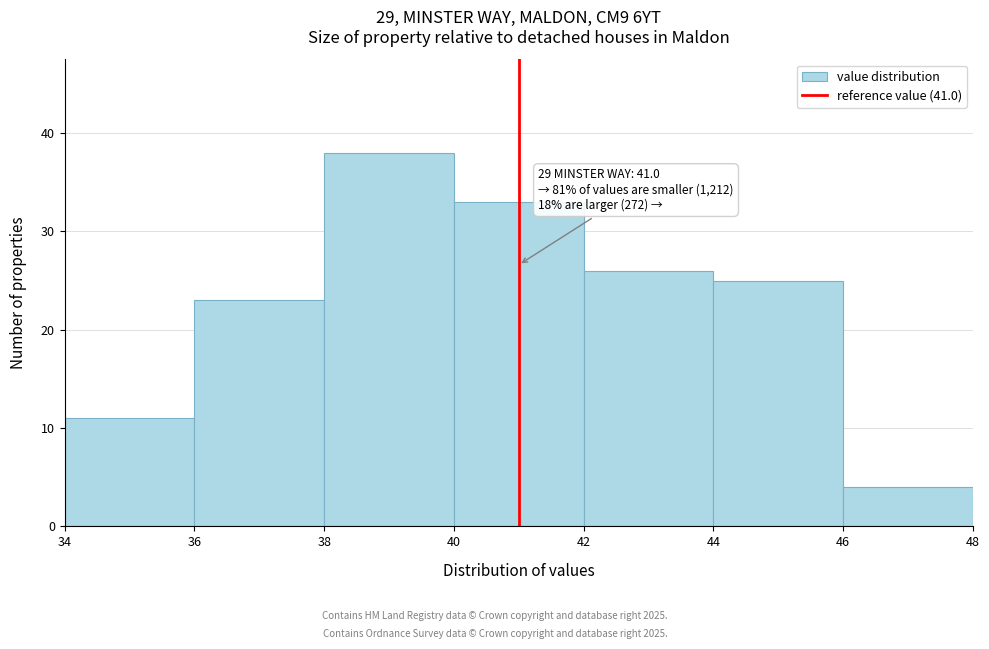

Over which range of the x-axis is the bar tallest?

38 to 40